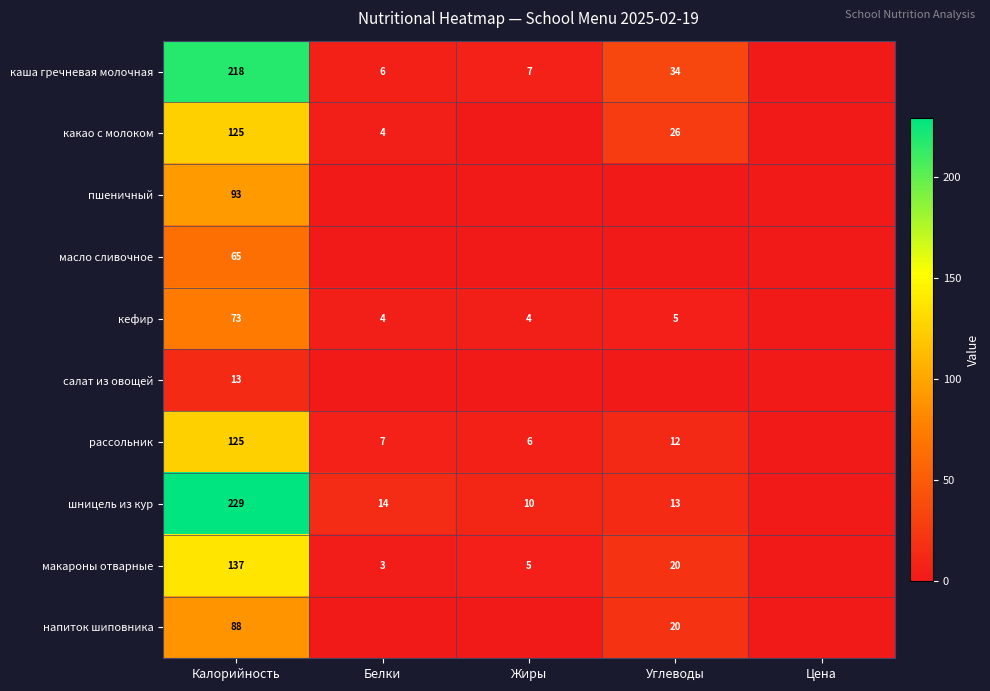

What is the spread (max minus min) of values at Углеводы?

34